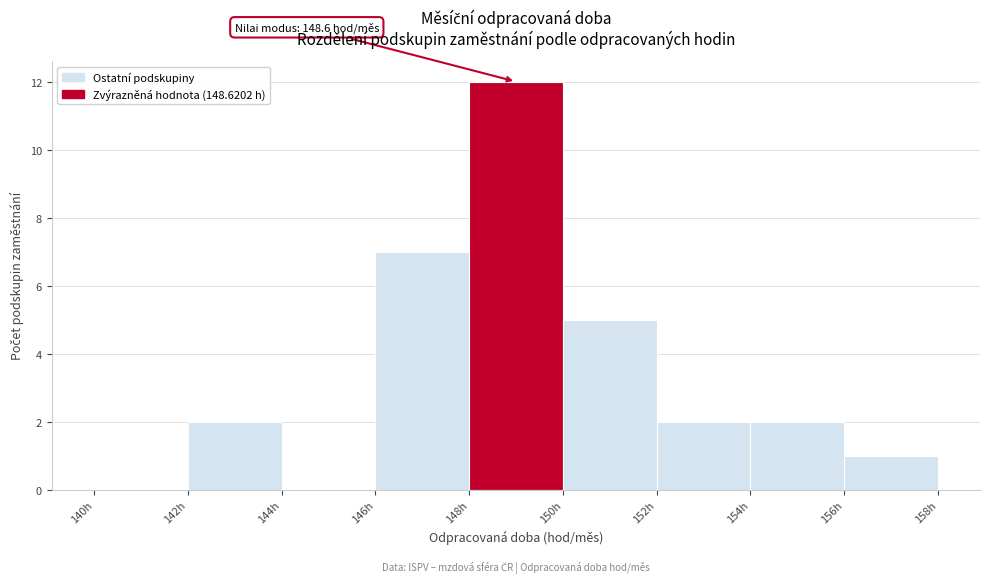

Which range on the x-axis has the tallest bar?

148 to 150